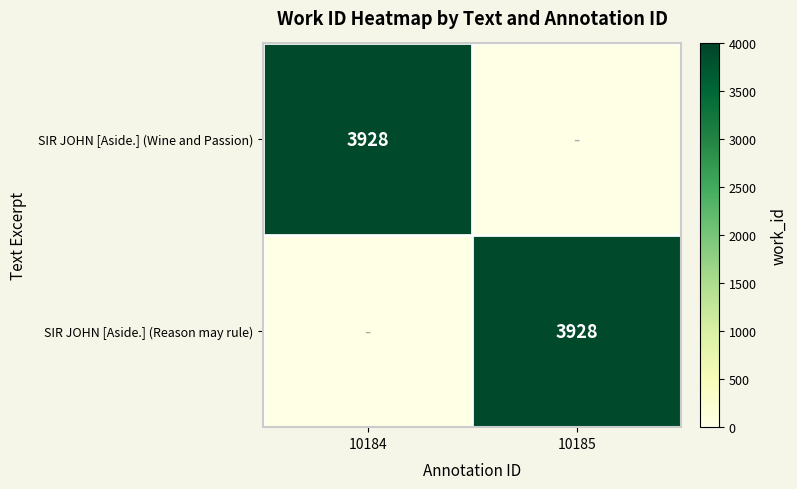

True or false: SIR JOHN [Aside.] (Wine and Passion) has a value of 3928 at 10184.

True